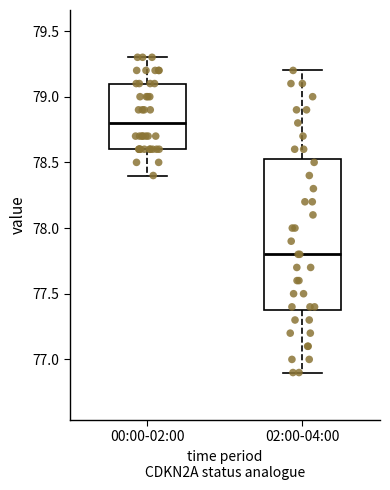

Reading left to right, read every box against the y-axis: the position of its median line, the range the box covers, and the ends of its whiskers. The values are not printed on the chart, so give them approximately, as read against the axis.

00:00-02:00: median 78.80, box 78.60 to 79.10, whiskers 78.40 to 79.30
02:00-04:00: median 77.80, box 77.40 to 78.55, whiskers 76.90 to 79.20